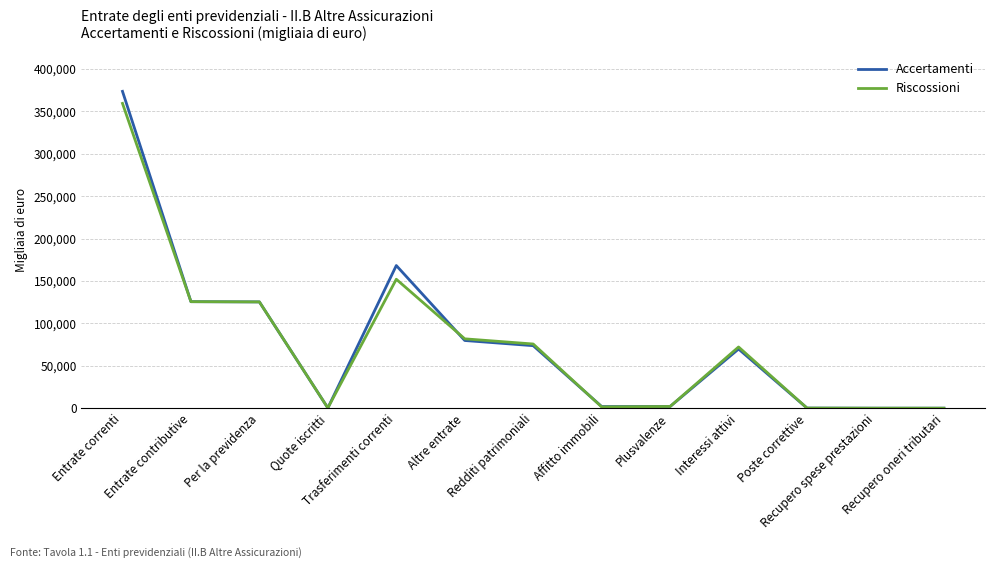

At which label does Accertamenti first exceed 69727?

Entrate correnti